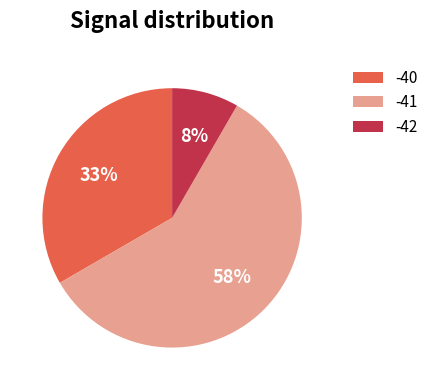

What percentage is the -40 slice, to the nearest percent?

33%